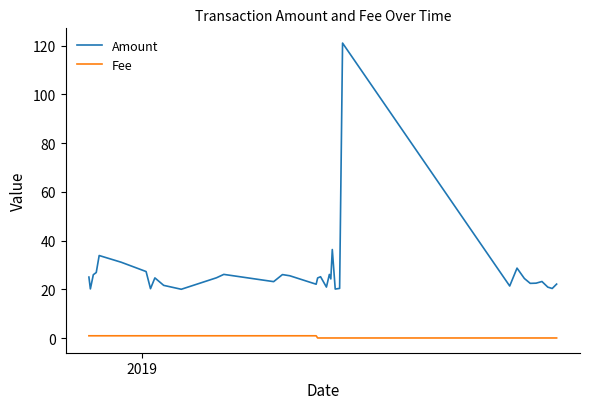

What is the minimum value for Fee?

0.1